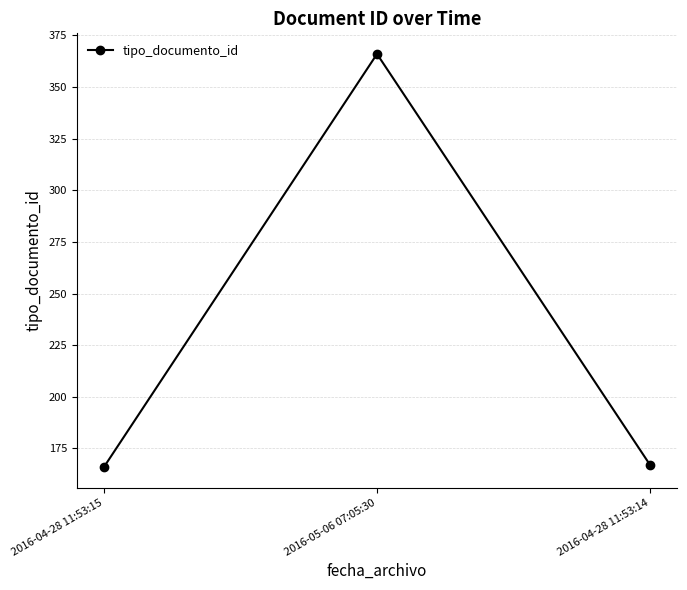

What position from the right is 2016-05-06 07:05:30?

2